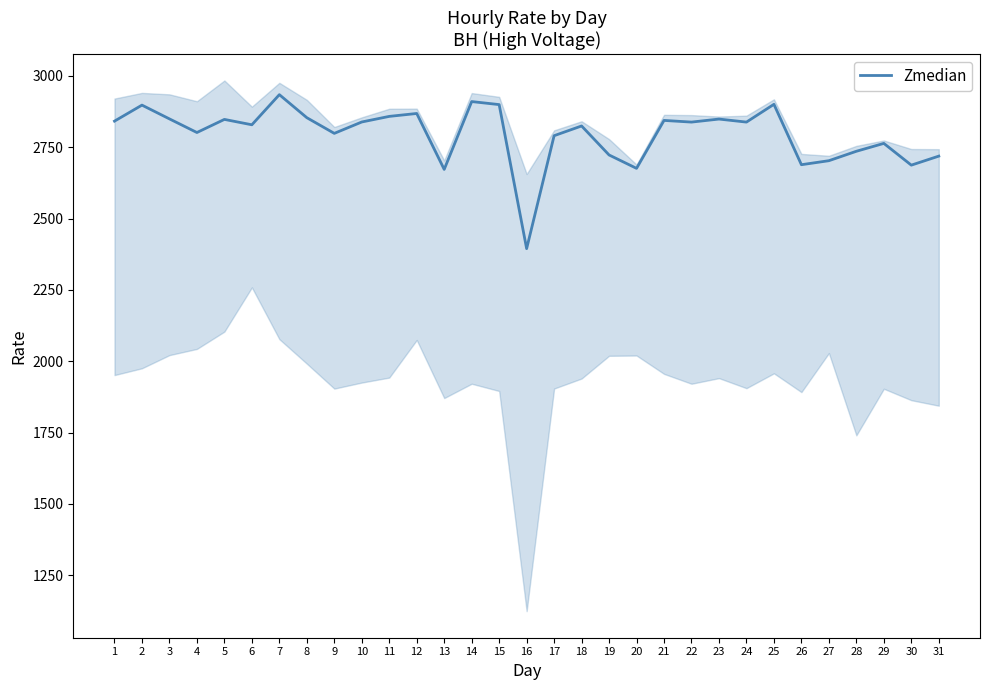

Is it true that the value at 15 is 3852.8?

False